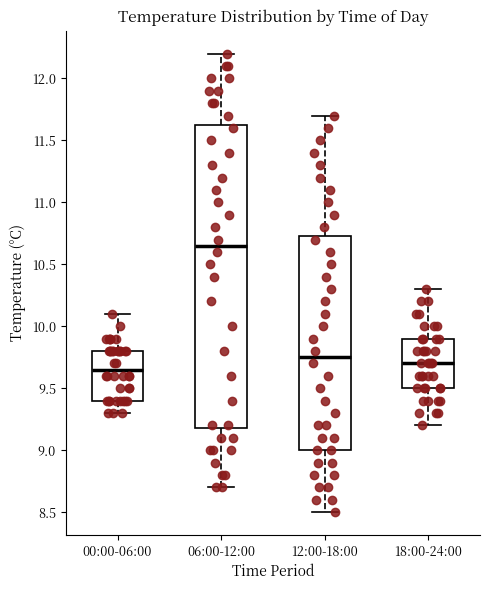

Where does the median line of the box for 12:00-18:00 sit on the y-axis? The values are not printed on the chart, so give them approximately, as read against the axis.

9.75